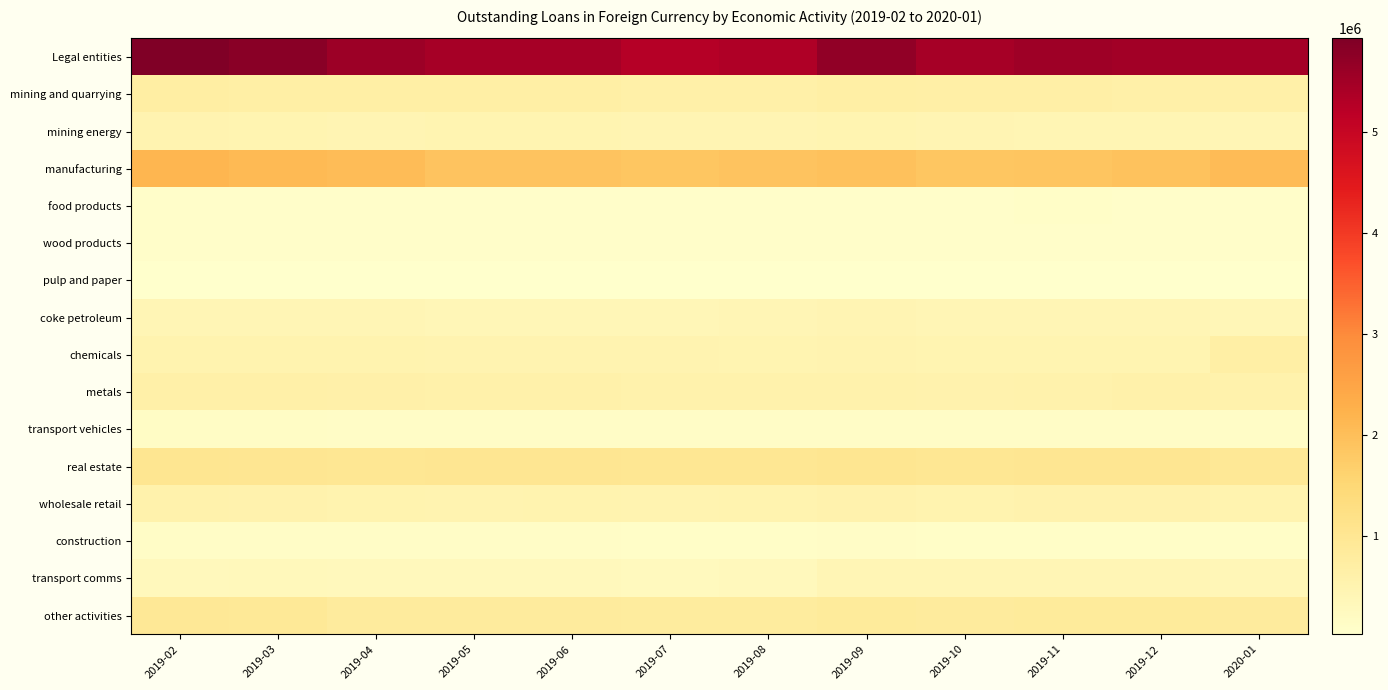

At which category is the sum across all series the highest?

2019-02